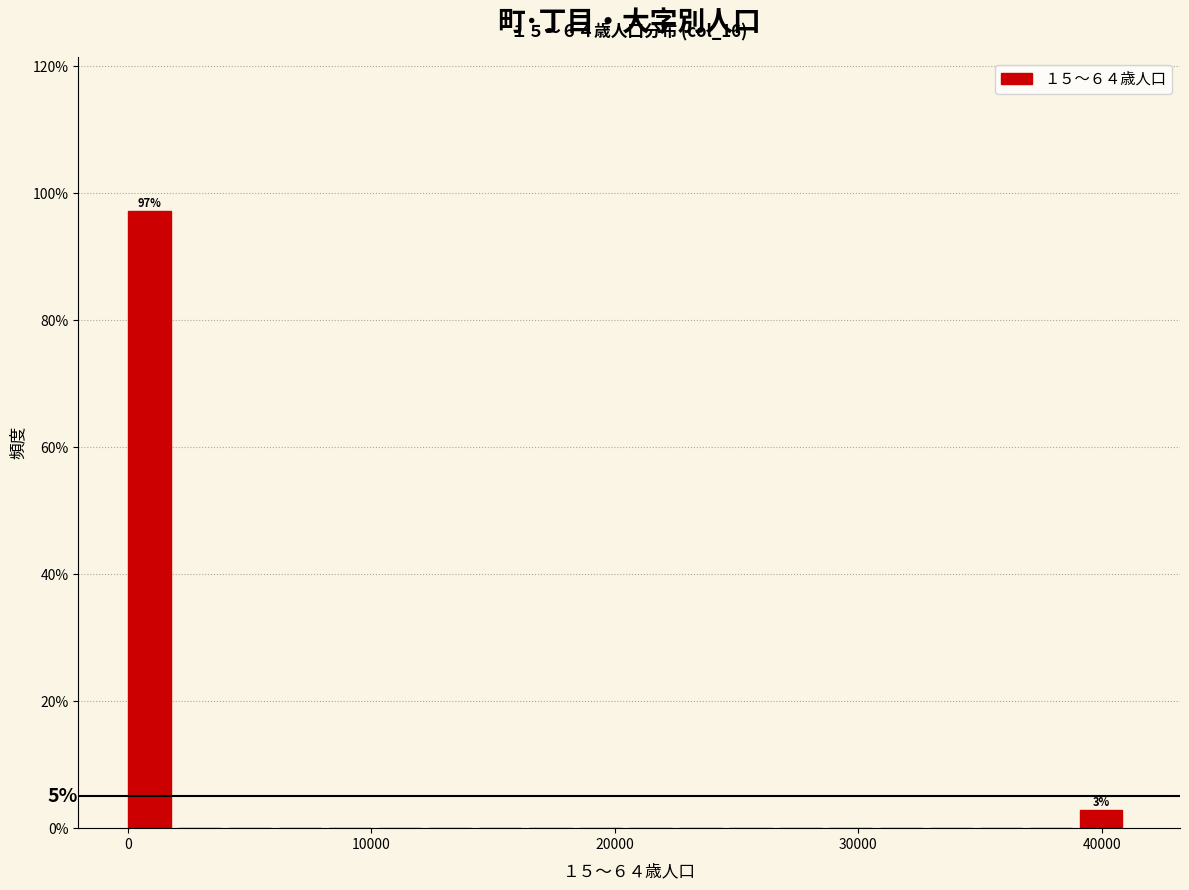

Read against the x-axis, roughly where is the centre of the tallest bar?

1000